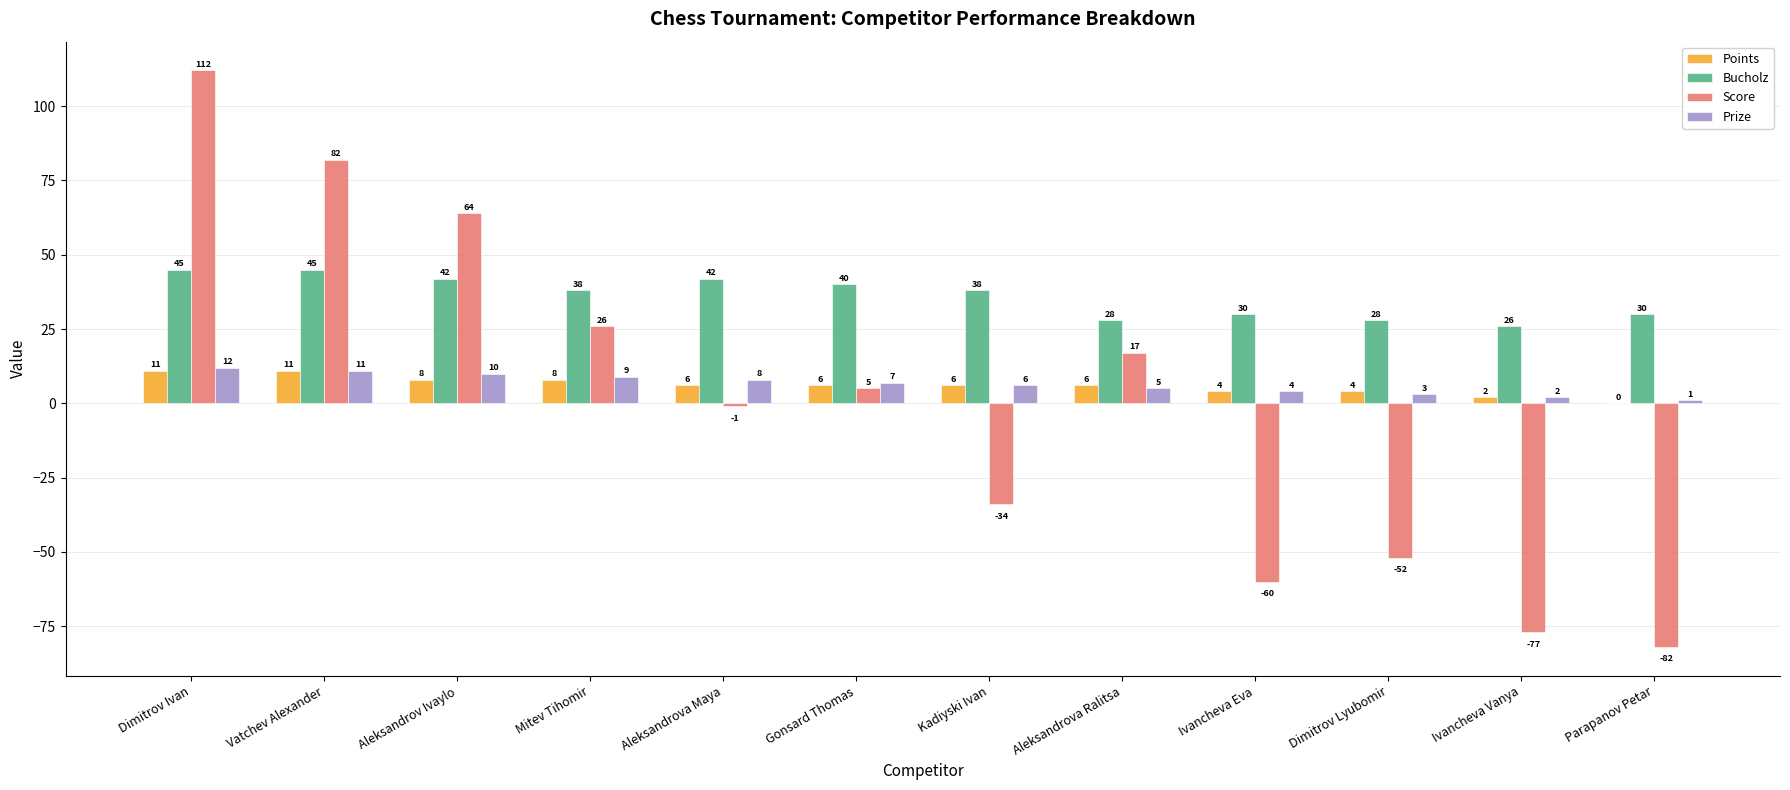

Are the bars horizontal?

No